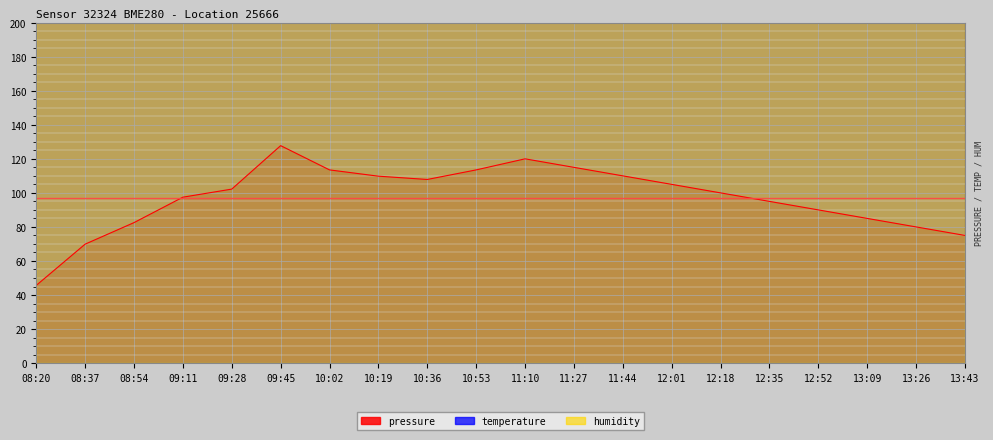

The pressure series shows 189.8 at 11:44. True or false?

False